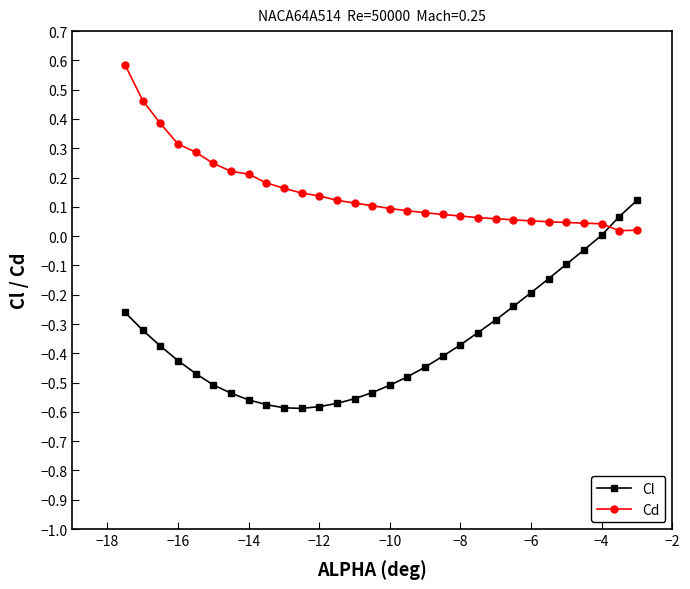

What is the maximum value for Cd?

0.6